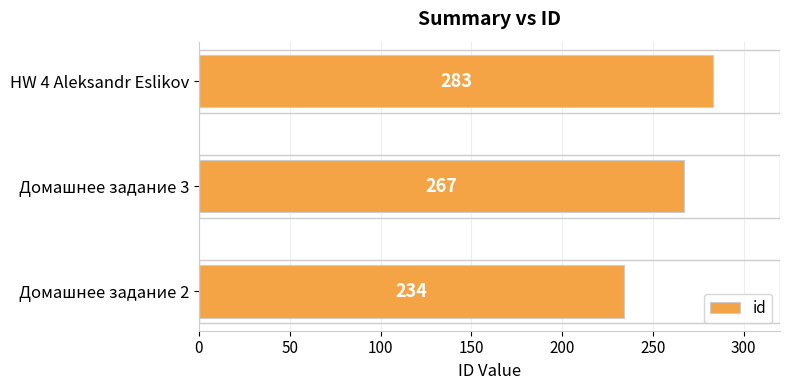

How many values are between 234 and 283?

3